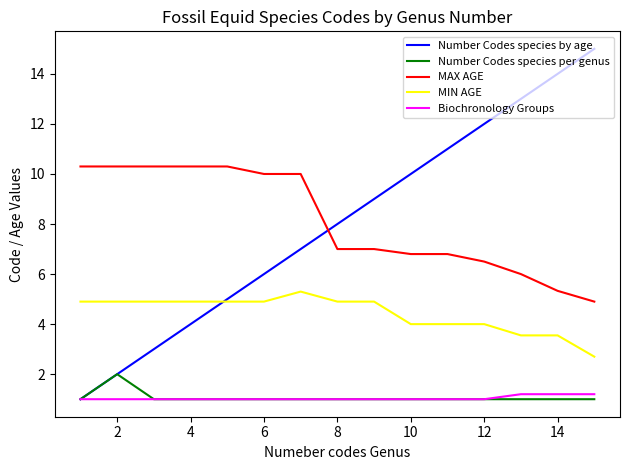

How many times do Number Codes species by age and MIN AGE cross each other?

1